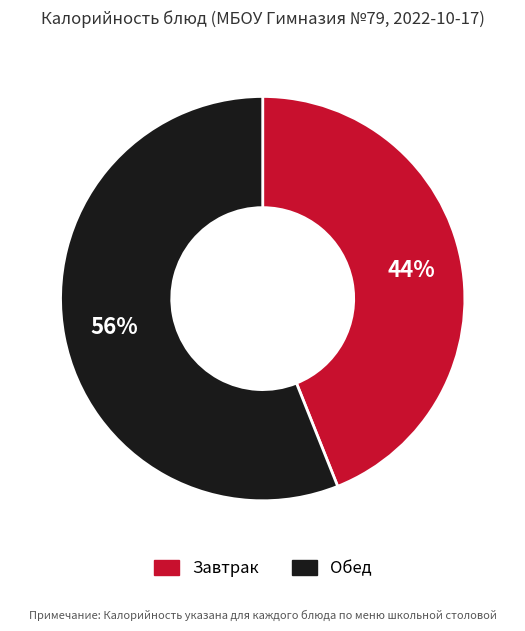

To the nearest percent, what is the difference between the largest and smallest slice percentages?

12%